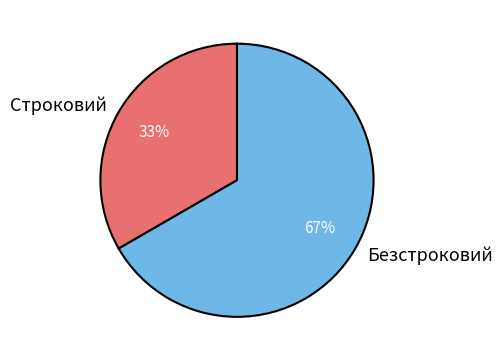

Which slice is the largest?

Безстроковий